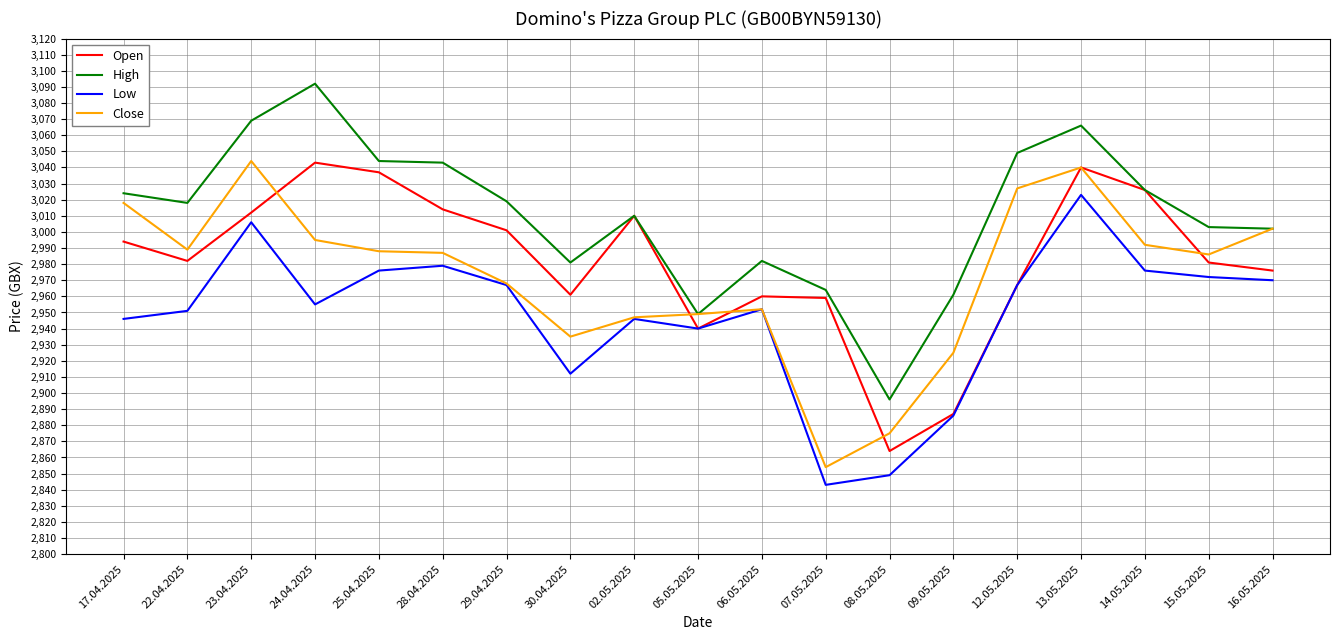

What is the spread (max minus min) of values at 13.05.2025?

43